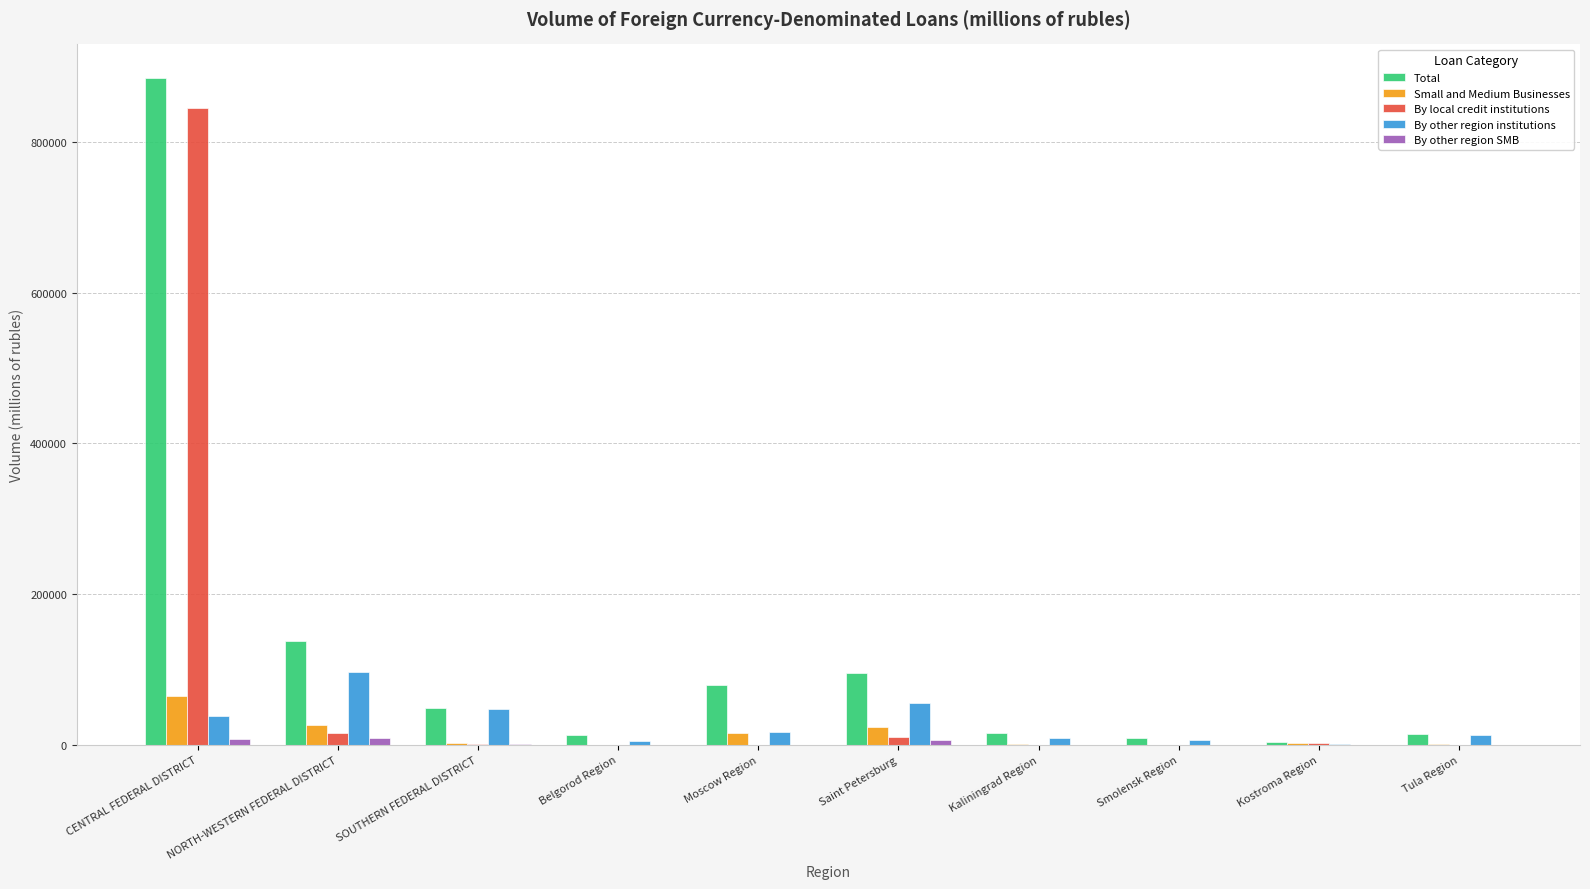

What is the maximum value for By local credit institutions?

845605